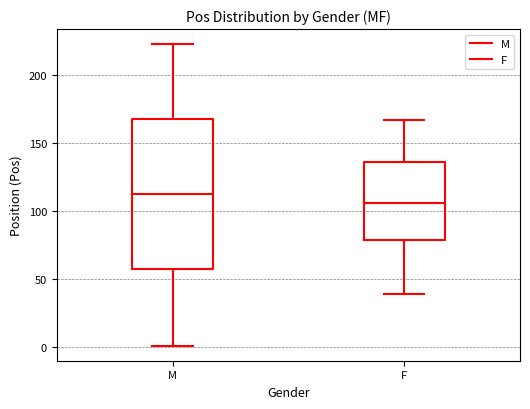

Reading left to right, transcribe this box plot: for each box, give where its median line is, the range the box spans, and where its two whiskers end, as read against the y-axis. The values are not printed on the chart, so give them approximately, as read against the axis.

M: median 115, box 55 to 170, whiskers 0 to 225
F: median 105, box 80 to 135, whiskers 40 to 165